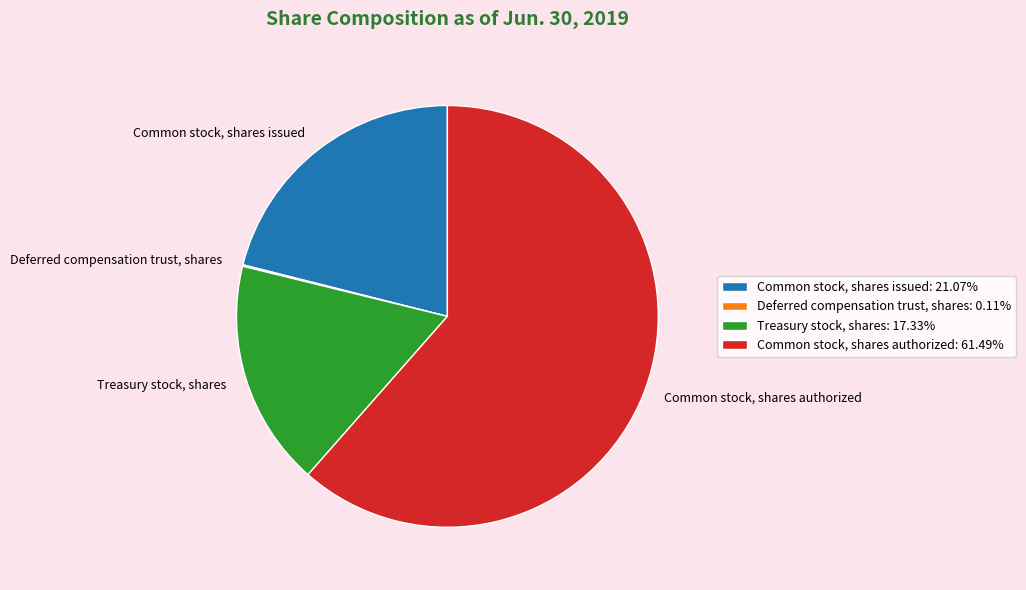

Which slice is the largest?

Common stock, shares authorized